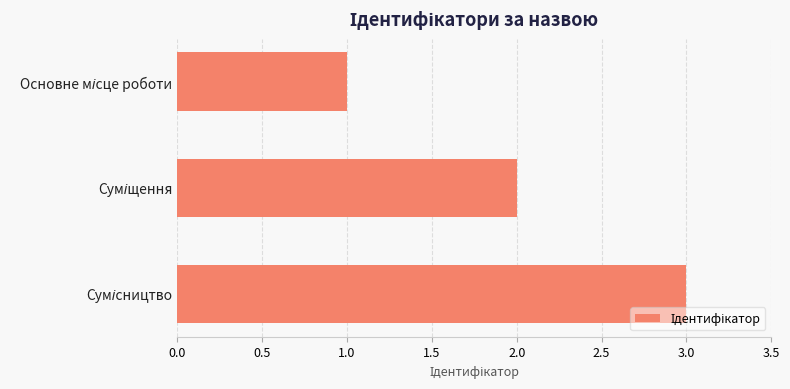

What is the sum of all values?

6